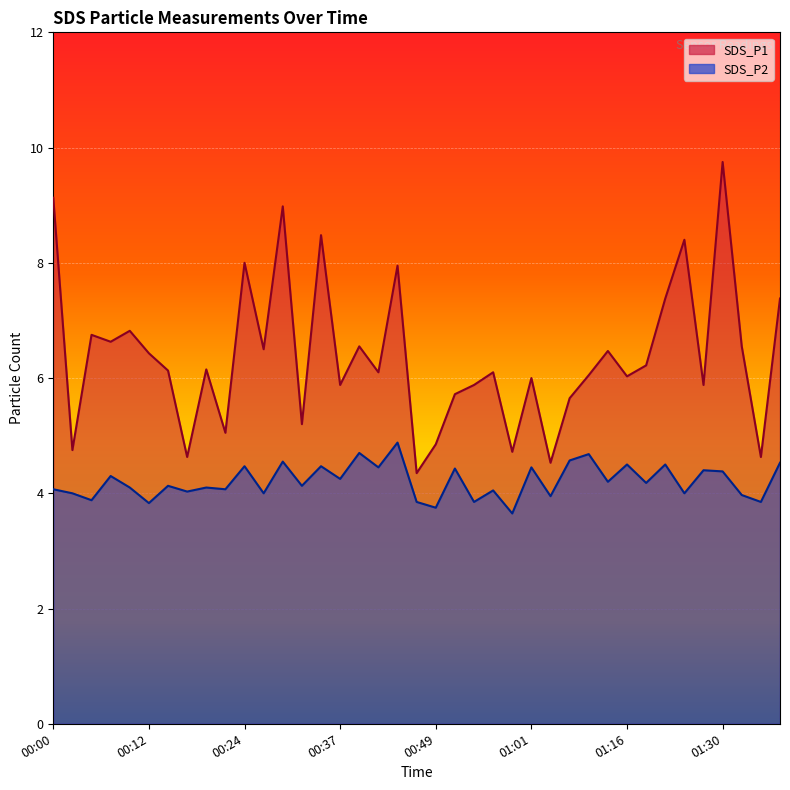

Reading left to right, what are all the values shown in this chart?

SDS_P1: 00:00=9.1	00:02=4.8	00:05=6.8	00:07=6.6	00:09=6.8	00:12=6.4	00:15=6.1	00:17=4.6	00:19=6.2	00:22=5.0	00:24=8.0	00:27=6.5	00:29=9.0	00:32=5.2	00:34=8.5	00:37=5.9	00:39=6.5	00:41=6.1	00:44=8.0	00:46=4.3	00:49=4.8	00:51=5.7	00:54=5.9	00:56=6.1	00:58=4.7	01:01=6.0	01:03=4.5	01:06=5.7	01:09=6.0	01:13=6.5	01:16=6.0	01:18=6.2	01:21=7.4	01:24=8.4	01:27=5.9	01:30=9.8	01:32=6.5	01:35=4.6	01:37=7.4
SDS_P2: 00:00=4.1	00:02=4.0	00:05=3.9	00:07=4.3	00:09=4.1	00:12=3.8	00:15=4.1	00:17=4.0	00:19=4.1	00:22=4.1	00:24=4.5	00:27=4.0	00:29=4.5	00:32=4.1	00:34=4.5	00:37=4.2	00:39=4.7	00:41=4.5	00:44=4.9	00:46=3.9	00:49=3.8	00:51=4.4	00:54=3.9	00:56=4.0	00:58=3.6	01:01=4.5	01:03=4.0	01:06=4.6	01:09=4.7	01:13=4.2	01:16=4.5	01:18=4.2	01:21=4.5	01:24=4.0	01:27=4.4	01:30=4.4	01:32=4.0	01:35=3.9	01:37=4.5